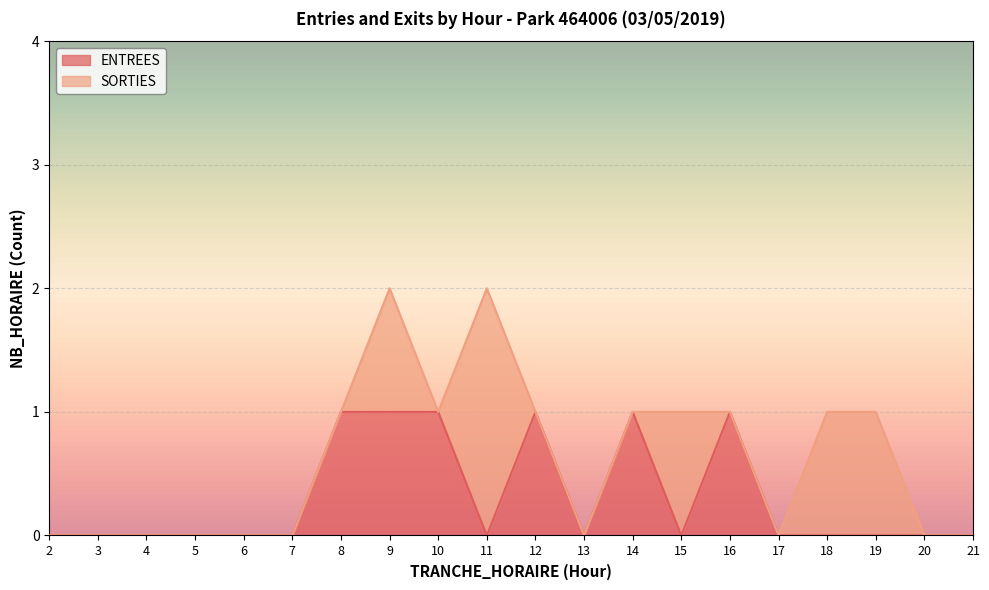

At which category does the data reach its first local valley?

11